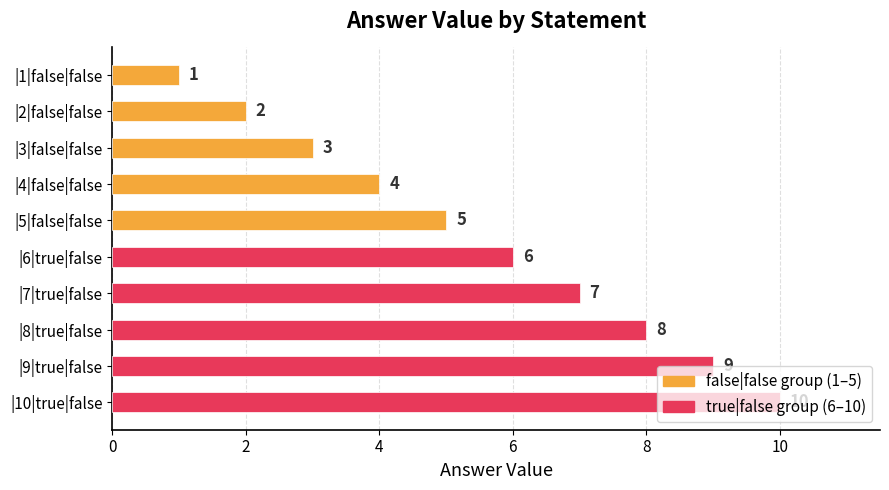

True or false: the data shows 1 at |1|false|false.

True